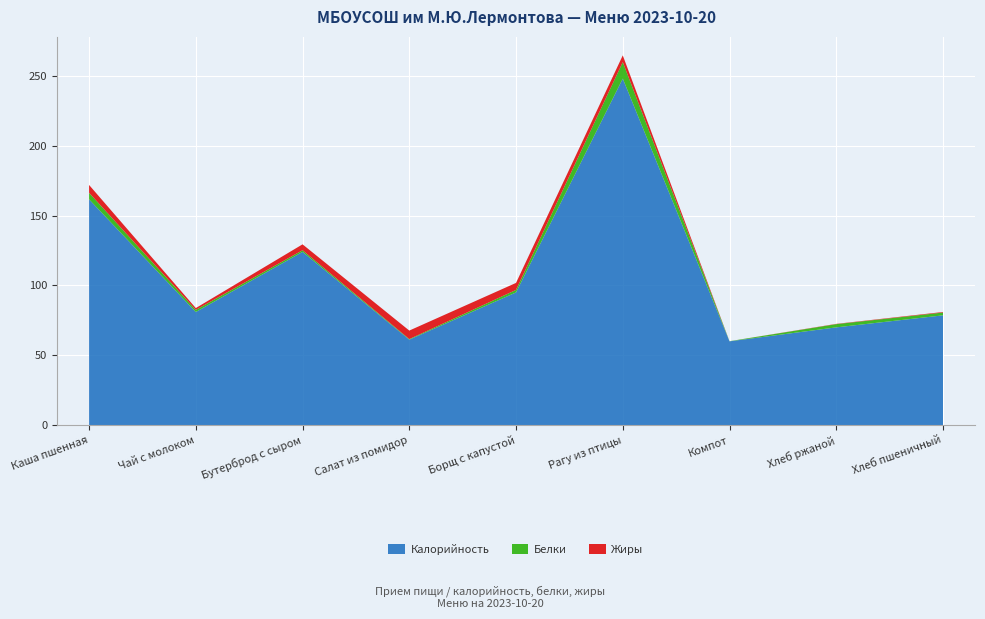

Reading left to right, list all the values displayed in this chart.

Калорийность: 161.6	81.0	124.0	61.2	95.0	248.0	60.0	70.0	78.6
Белки: 4.7	1.5	1.2	0.4	1.8	11.8	0.1	2.3	2.0
Жиры: 5.6	1.3	4.2	6.1	5.0	4.8	0.0	0.2	0.4